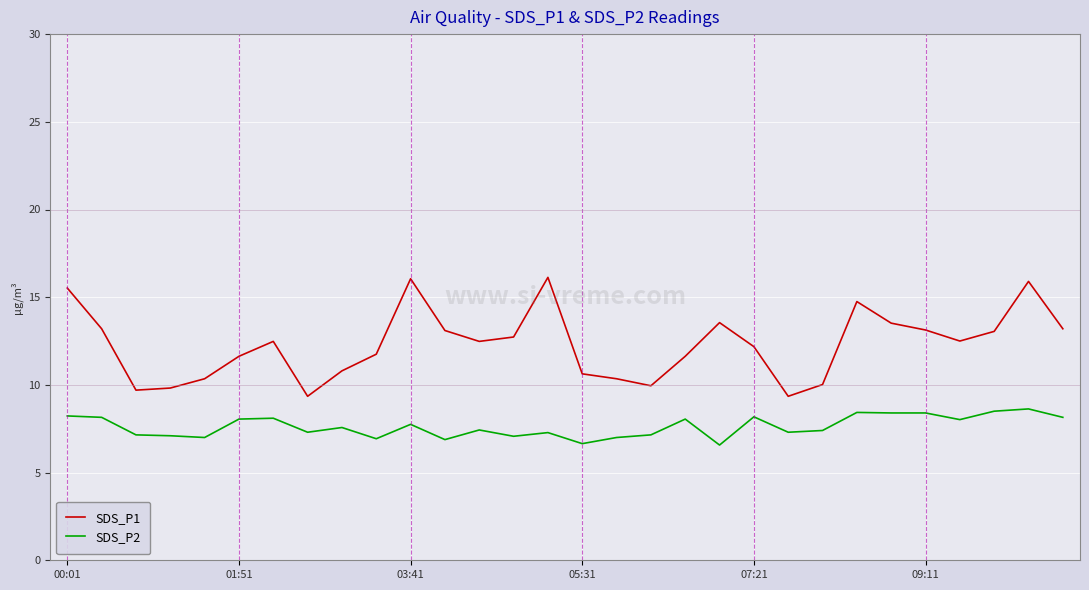

Which series has the largest total across all categories?

SDS_P1